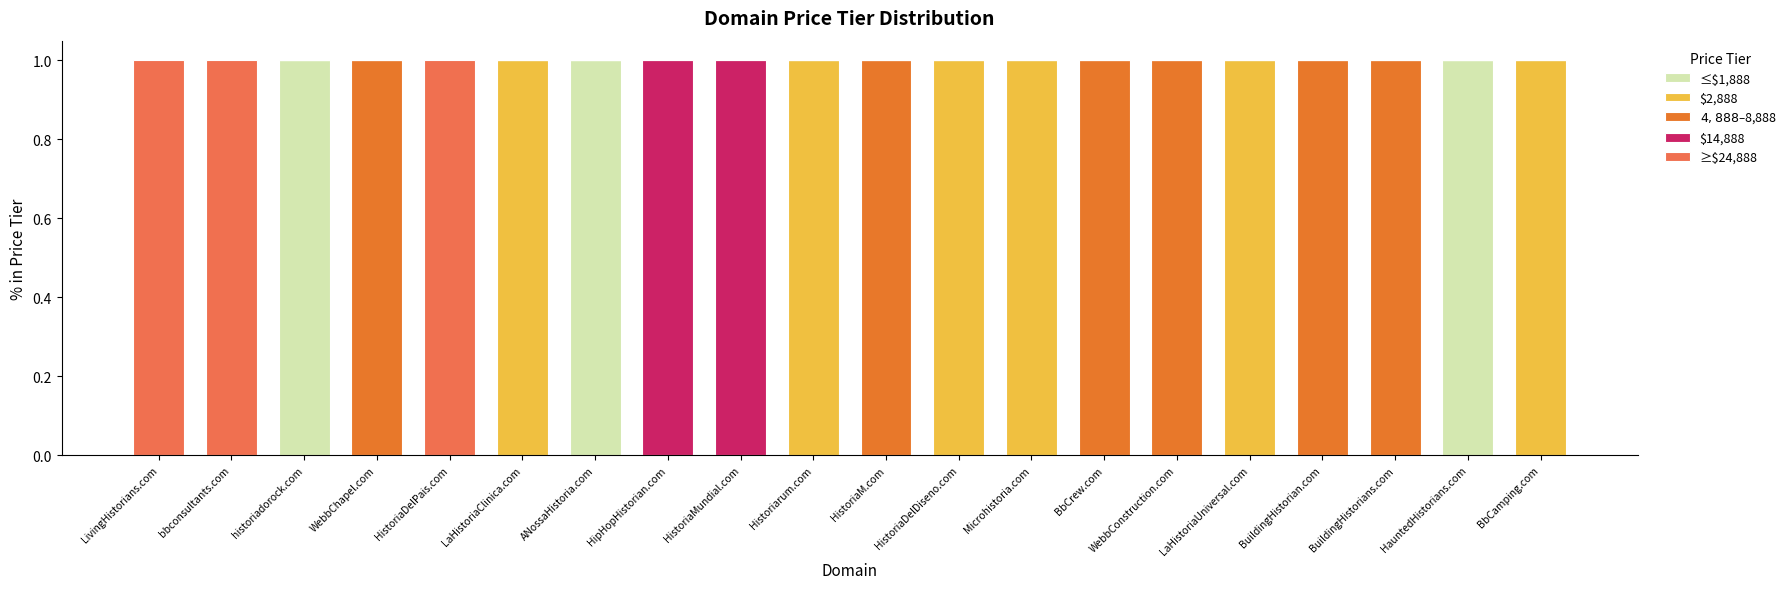

Is it true that ≤$1,888 equals 1 at historiadorock.com?

True